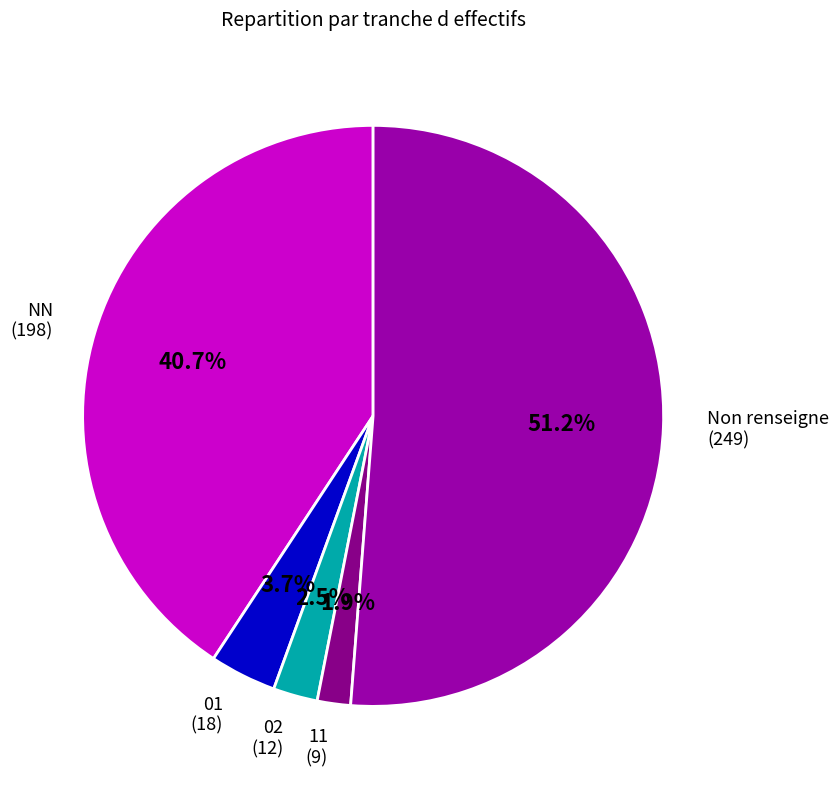

What is the largest slice in the pie chart?

Non renseigne